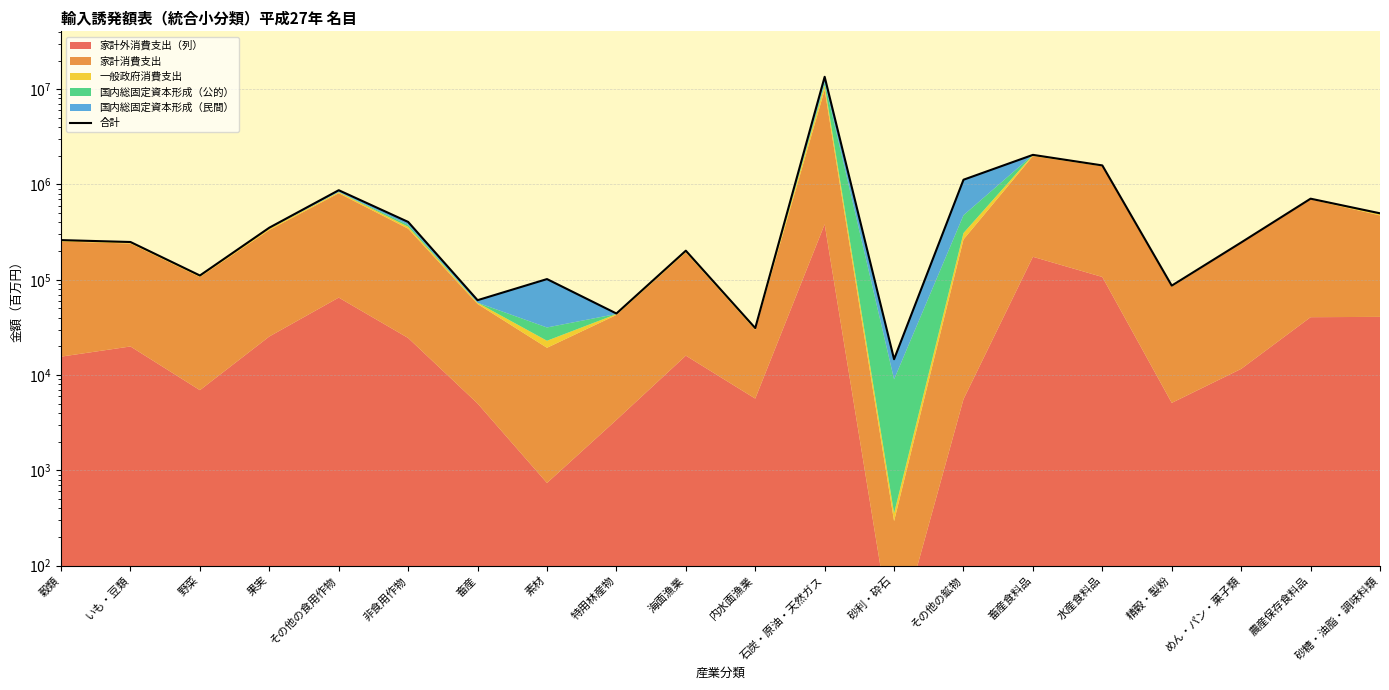

What is the minimum value shown in the chart?

14658